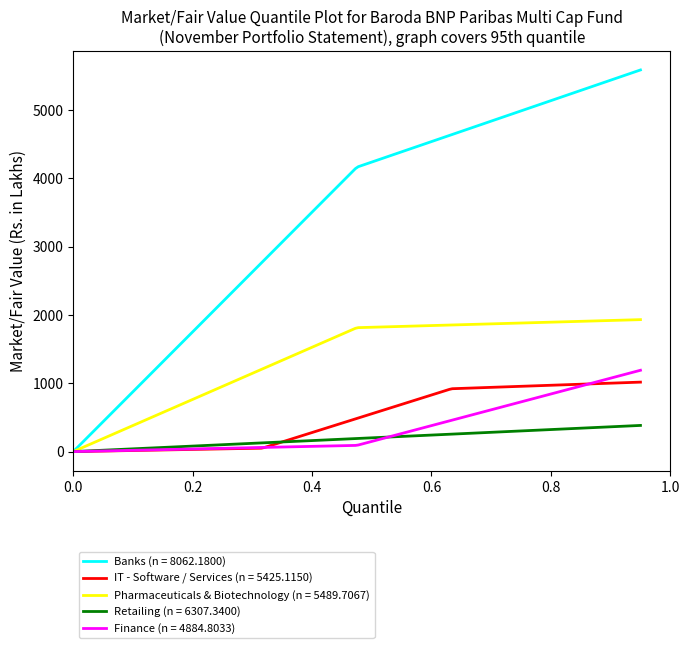

Which series has the largest range (max minus min)?

Banks (n = 8062.1800)